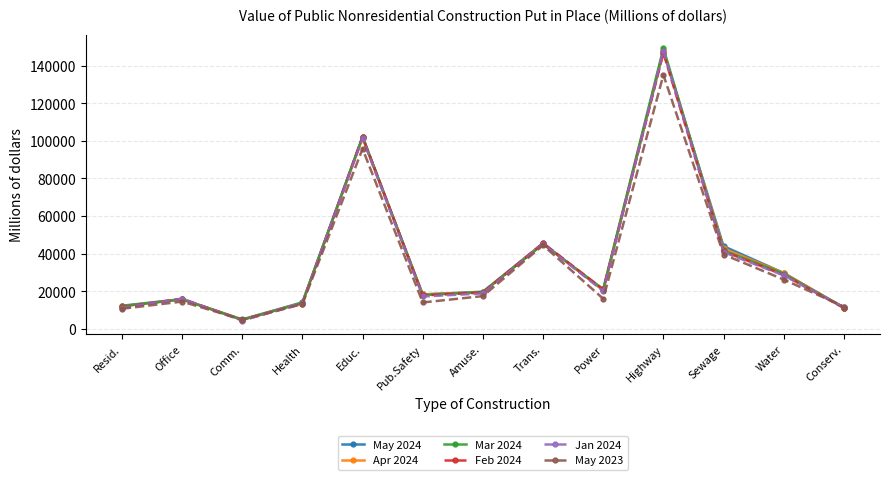

What is the greatest value displayed?

149381